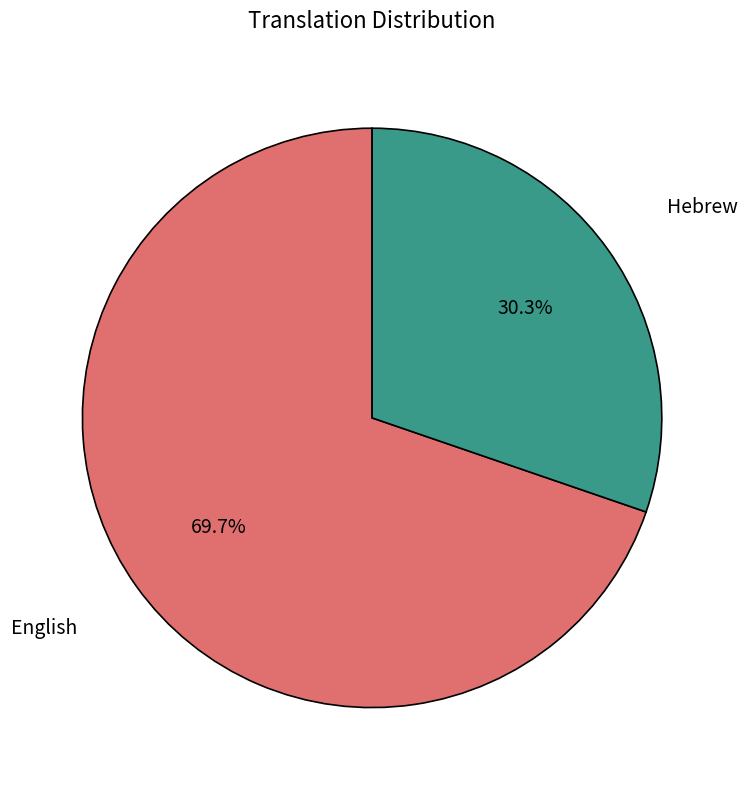

Is English the majority of the pie?

Yes